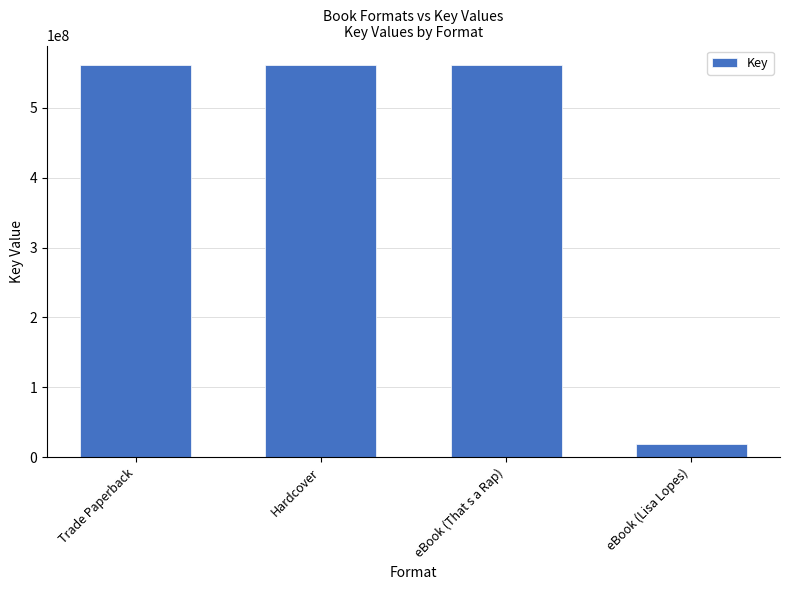

What is the minimum value shown in the chart?

19101533